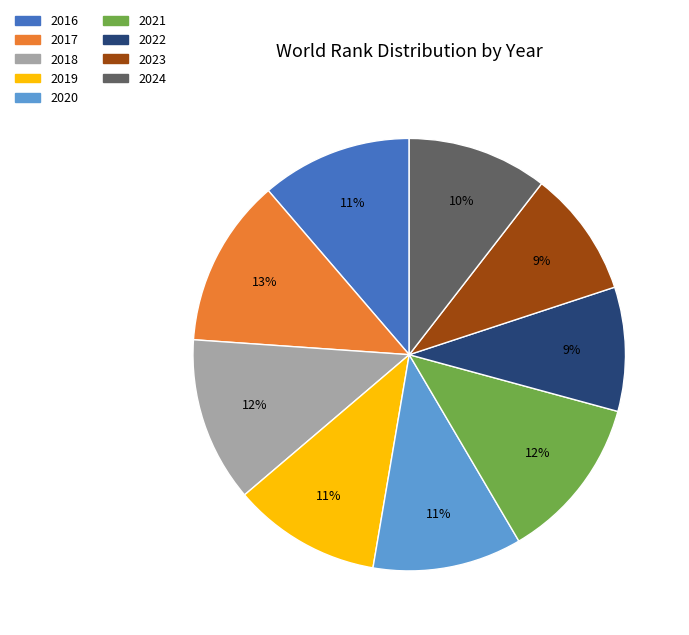

Does 2021 represent more than half of the total?

No